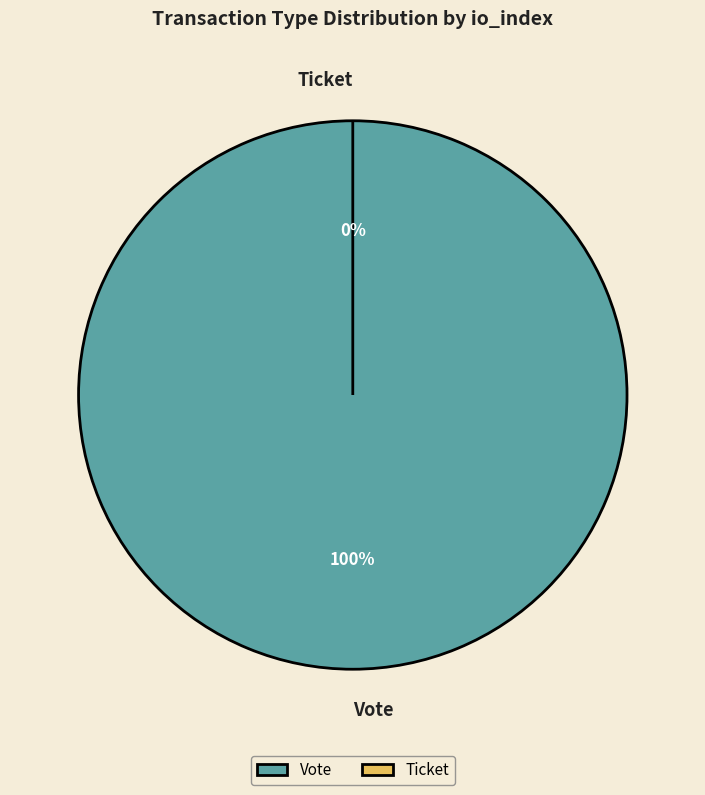

Is there any slice that represents more than half of the pie?

Yes